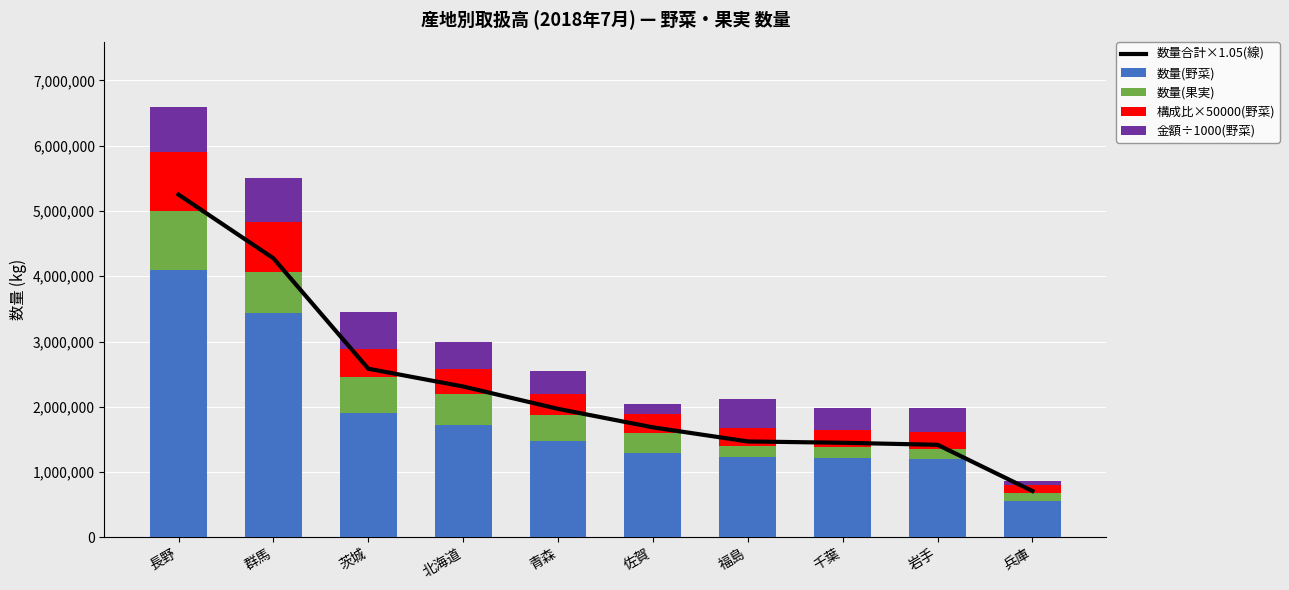

What are all the series names shown in the legend?

数量合計×1.05(線), 数量(野菜), 数量(果実), 構成比×50000(野菜), 金額÷1000(野菜)